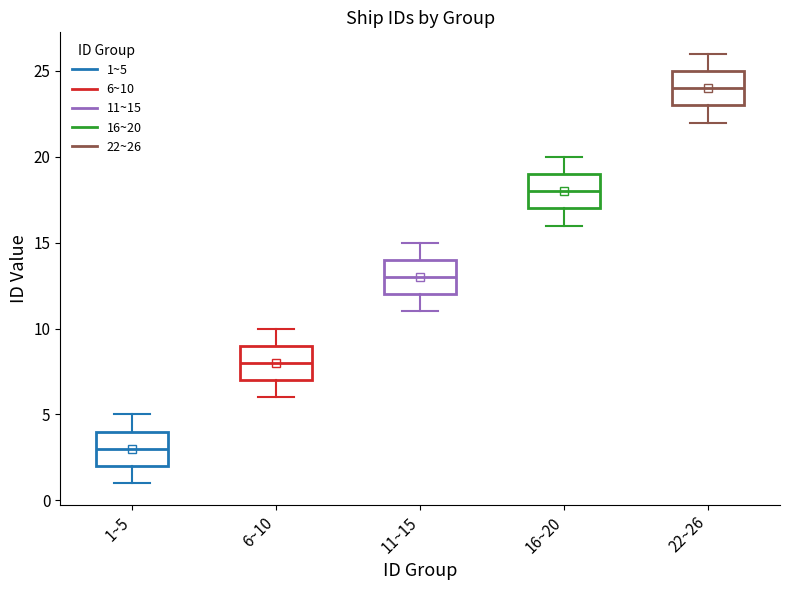

Which box has the highest median line?

22~26